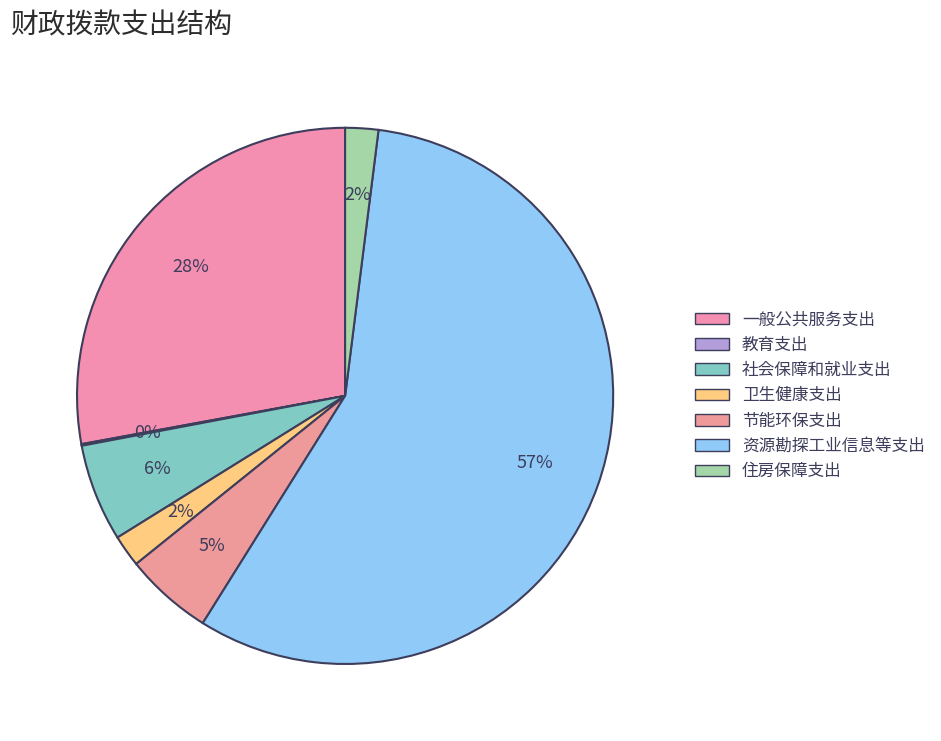

What percentage is the 节能环保支出 slice, to the nearest percent?

5%